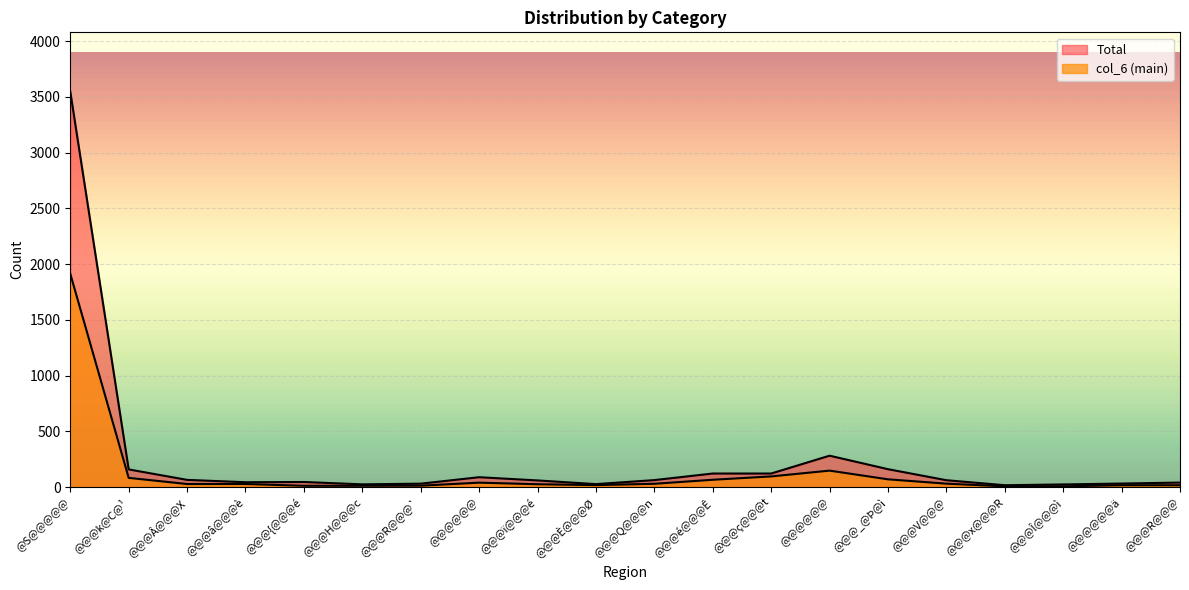

At which category is the sum across all series the highest?

@S@@@@@